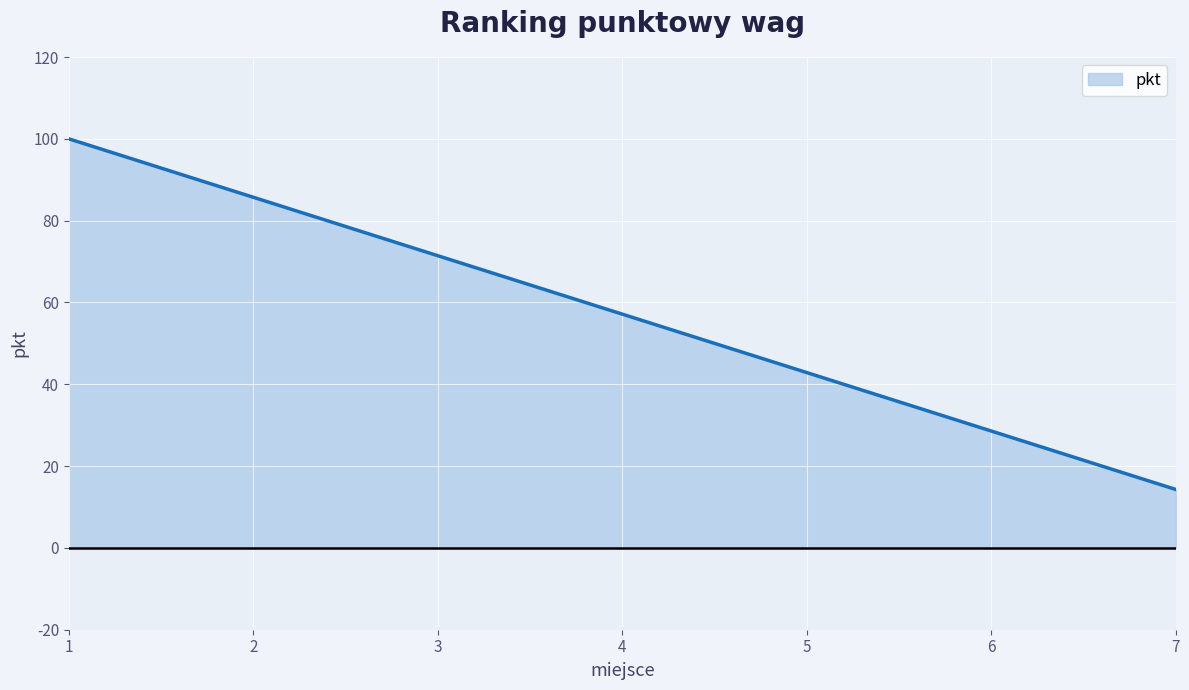

What is the ratio of the value at 7 to the value at 3?

0.2